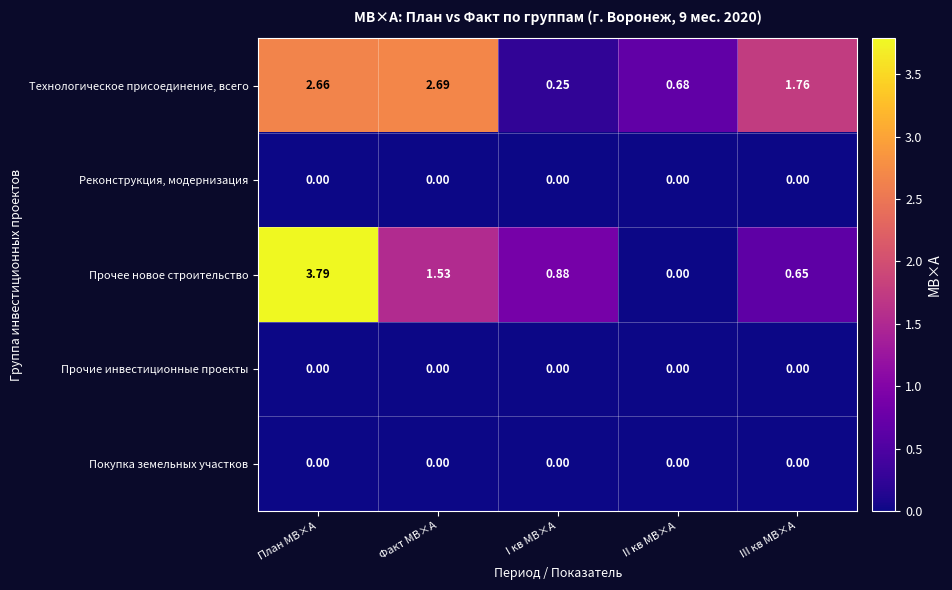

Which series changed the most between Факт МВ×А and I кв МВ×А?

Технологическое присоединение, всего